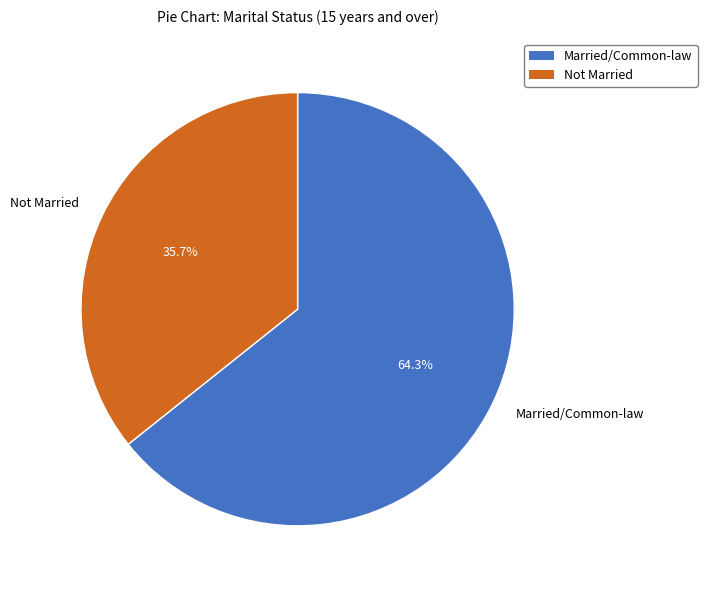

What is the smallest slice in the pie chart?

Not Married